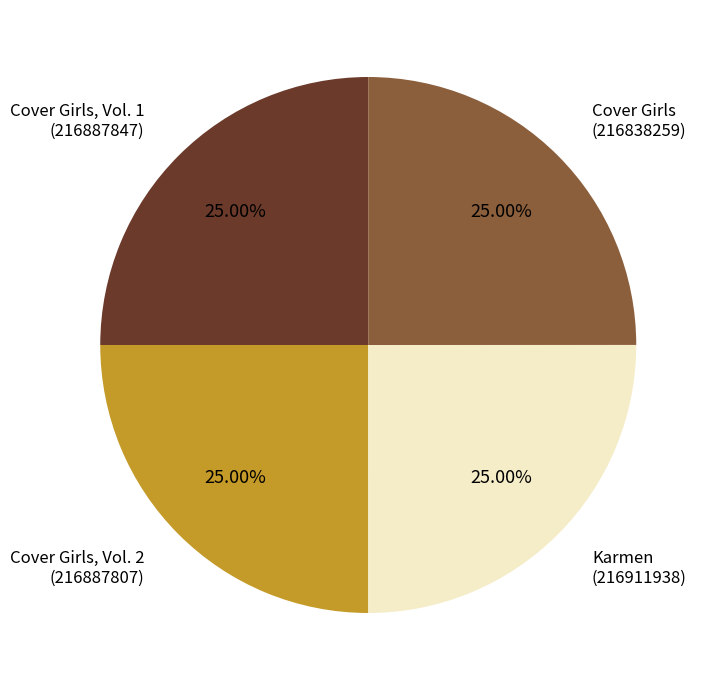

How many slices are in this pie chart?

4